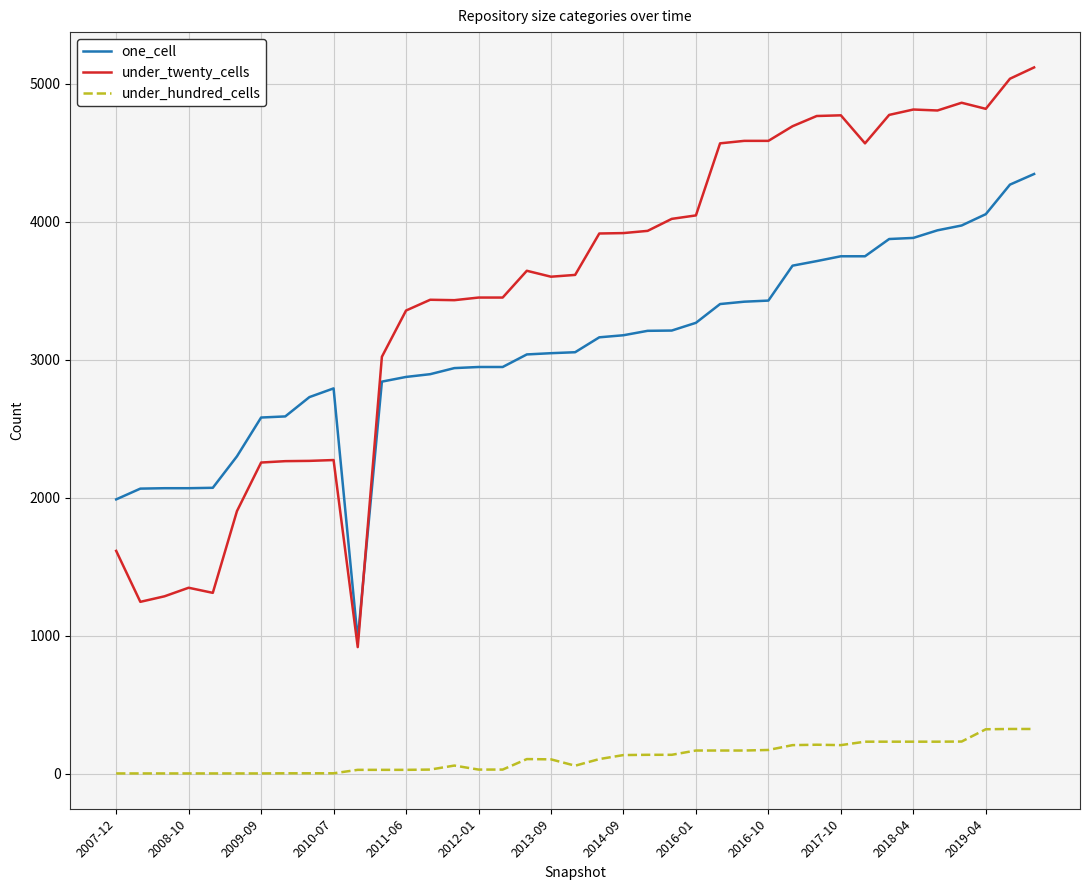

Which series has the largest total across all categories?

under_twenty_cells